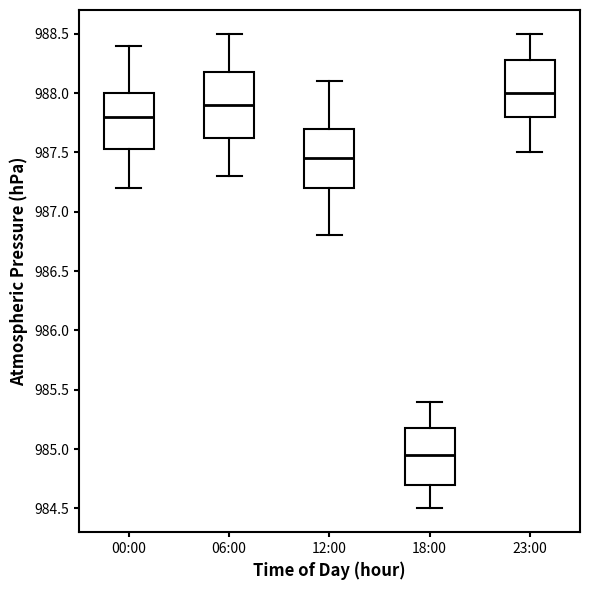

Which box is the tallest, from its lower edge to its upper edge?

06:00